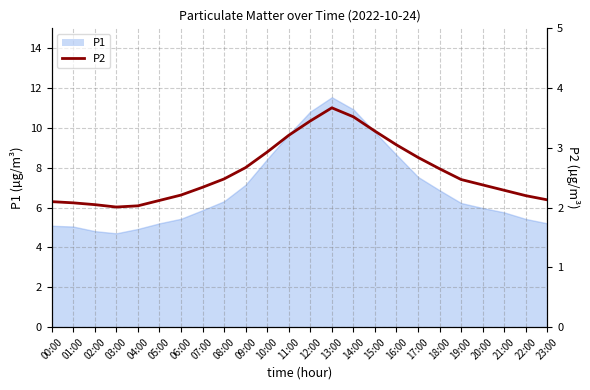

How many lines are shown in the chart?

1